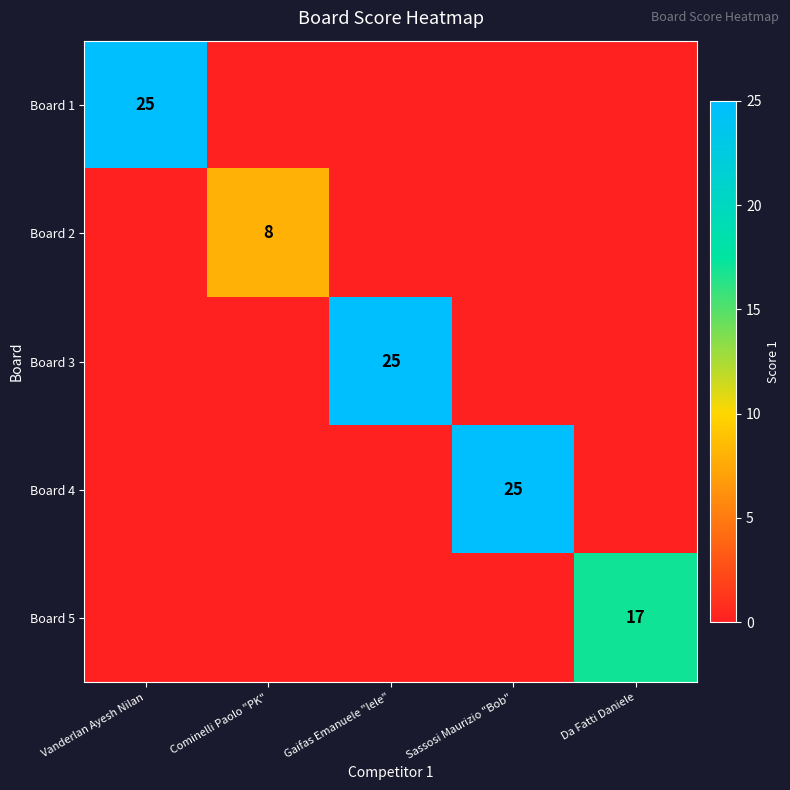

Count the number of categories in the chart.

5